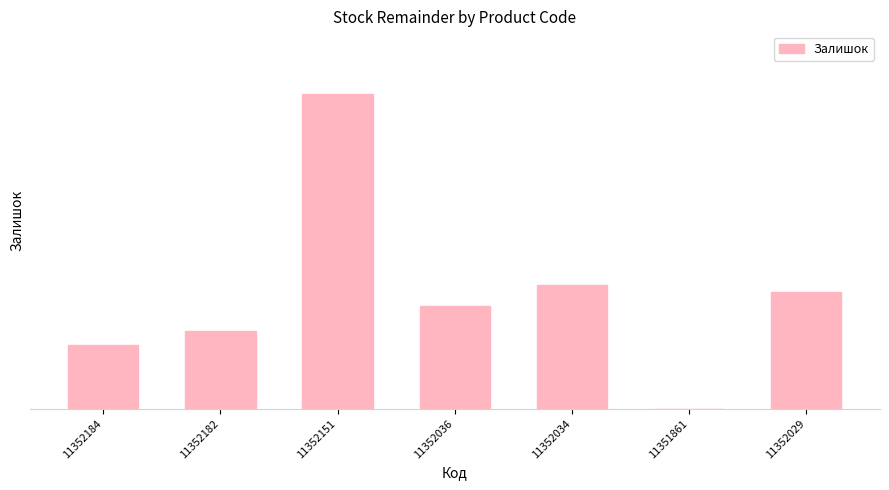

Are the bars horizontal?

No